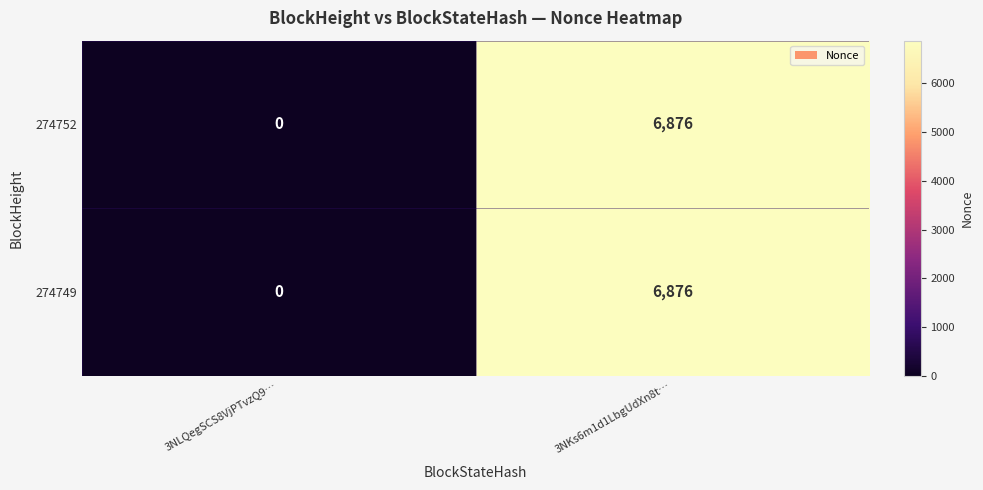

The 274752 series shows 6876 at 3NKs6m1d1LbgUdXn8t…. True or false?

True